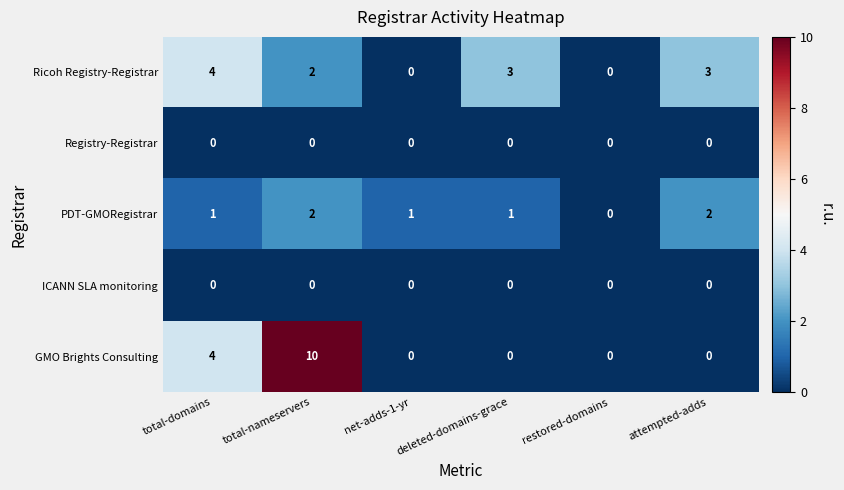

What is the maximum value shown in the chart?

10